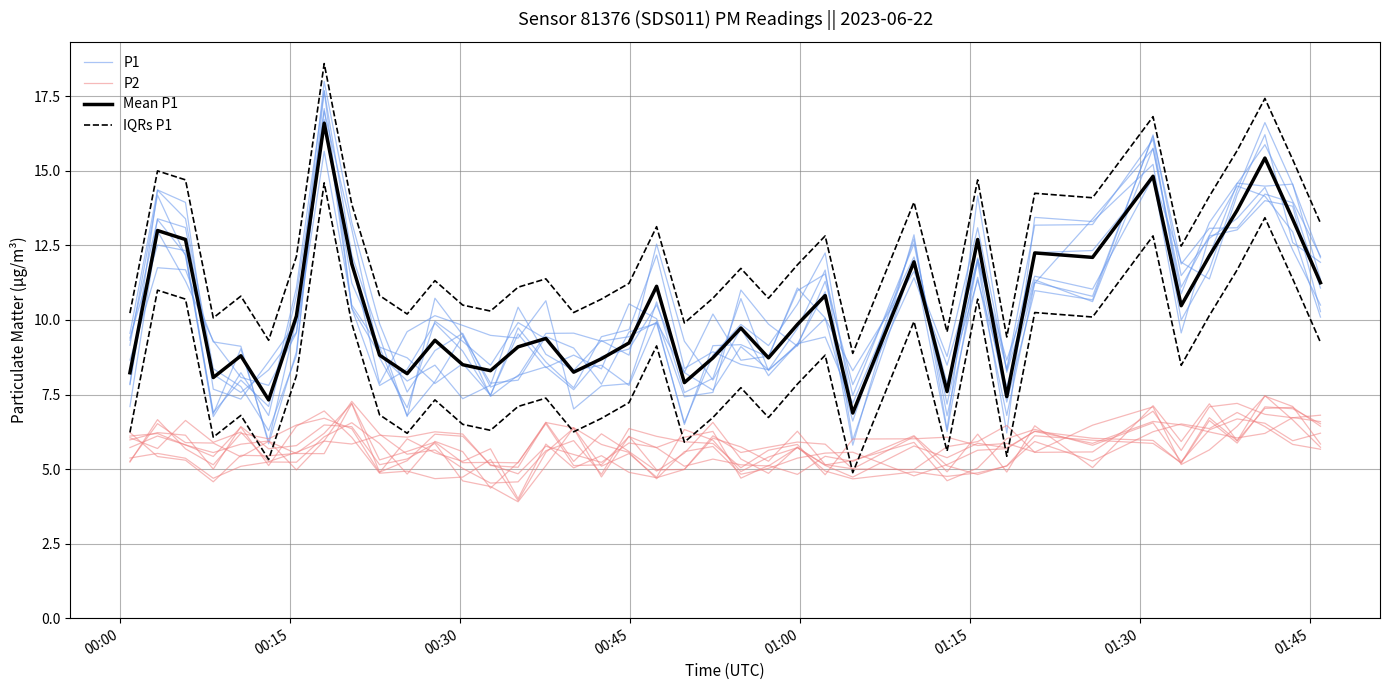

What is the difference between the maximum and second lowest values in the Mean P1 series?

9.3